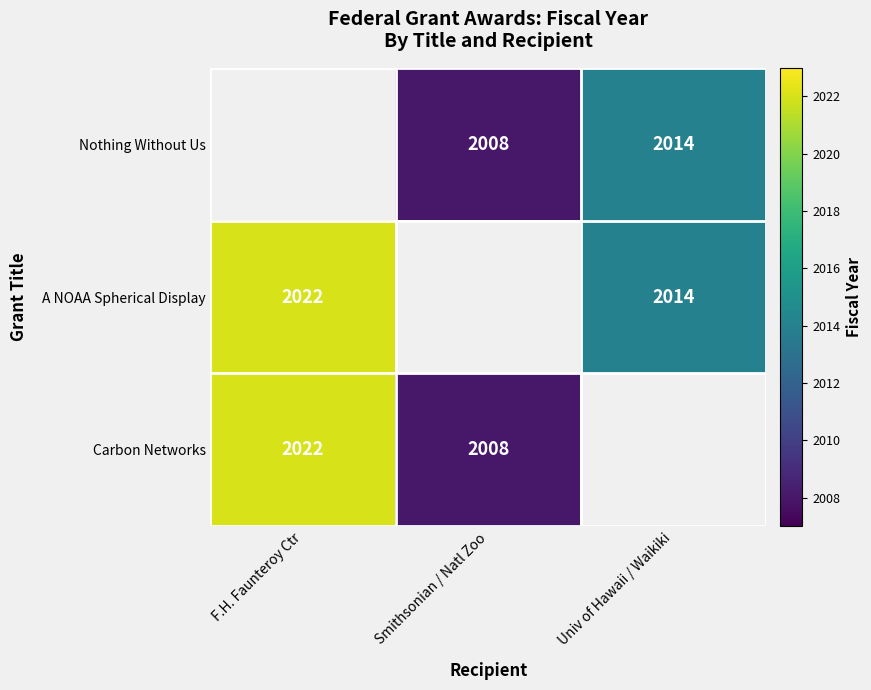

True or false: Carbon Networks has a value of 2008 at Smithsonian / Natl Zoo.

True